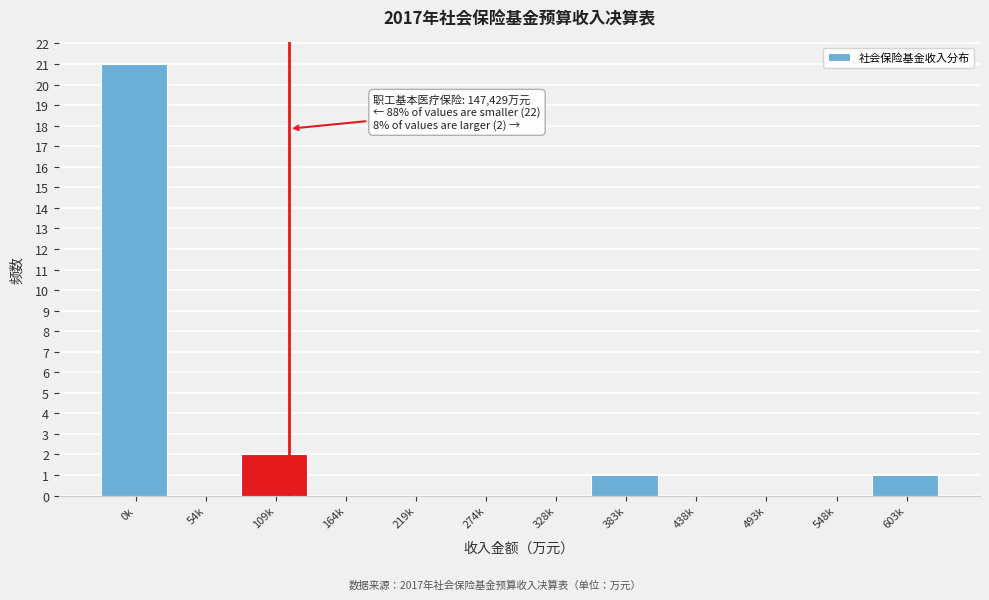

Reading left to right, list all the values displayed in this chart.

0k=21	54k=0	109k=2	164k=0	219k=0	274k=0	328k=0	383k=1	438k=0	493k=0	548k=0	603k=1